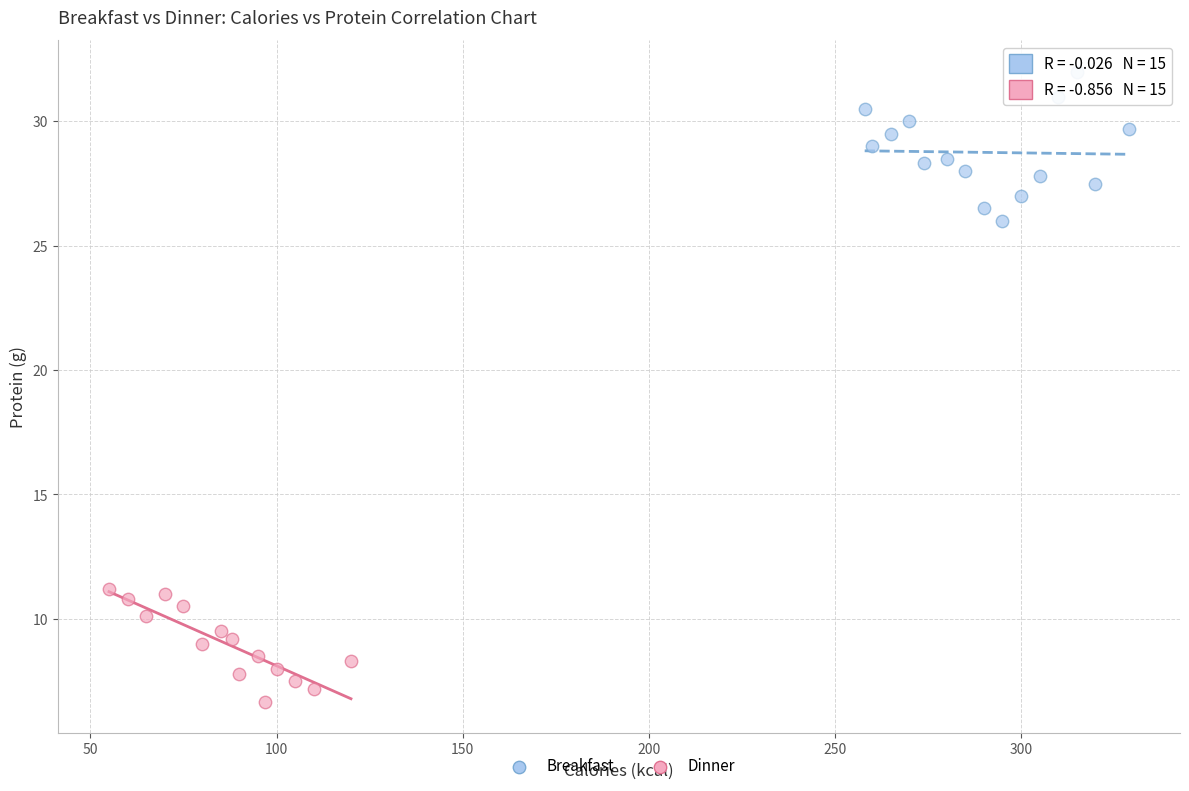

What are all the series names shown in the legend?

Breakfast, Dinner